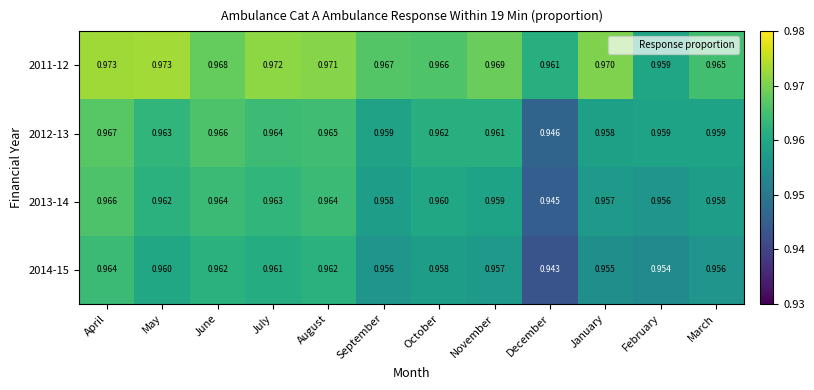

At which category is the sum across all series the highest?

April